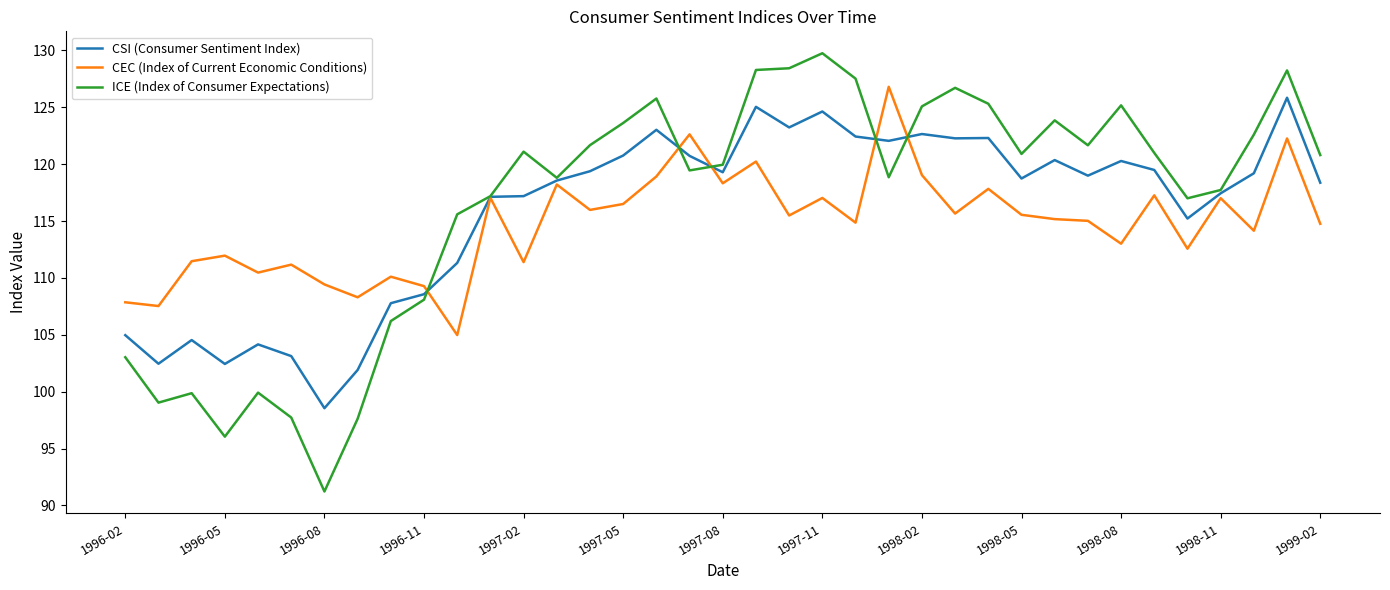

What is the lowest value of the ICE (Index of Consumer Expectations) series?

91.2